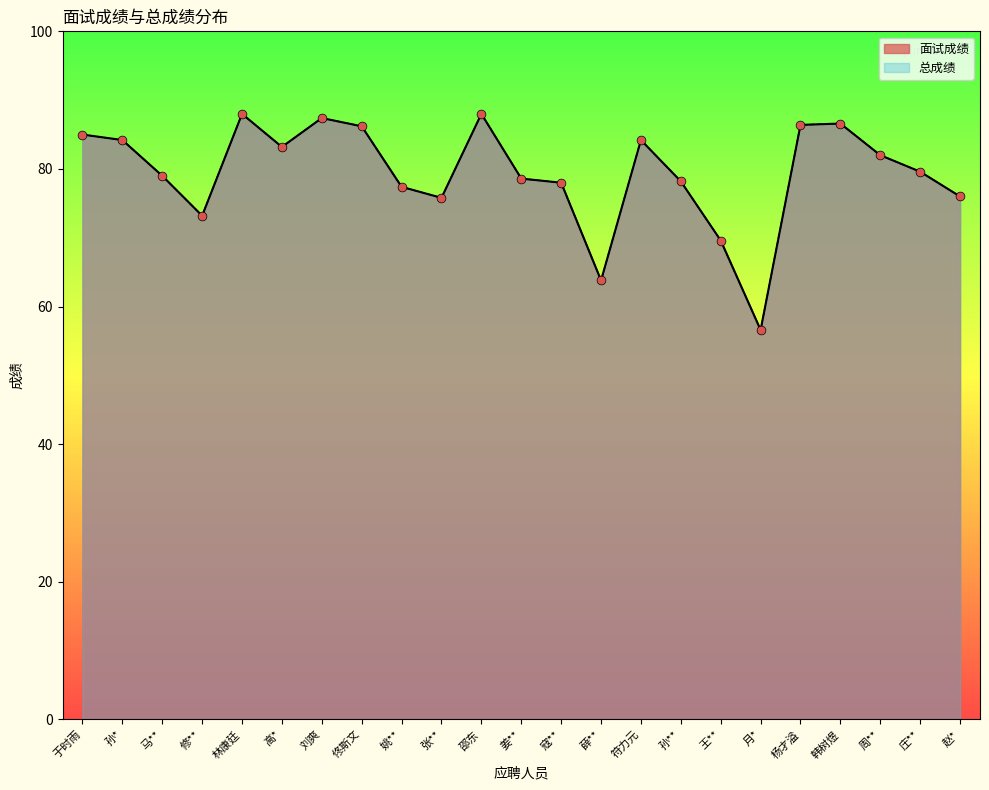

Which series has the largest total across all categories?

面试成绩